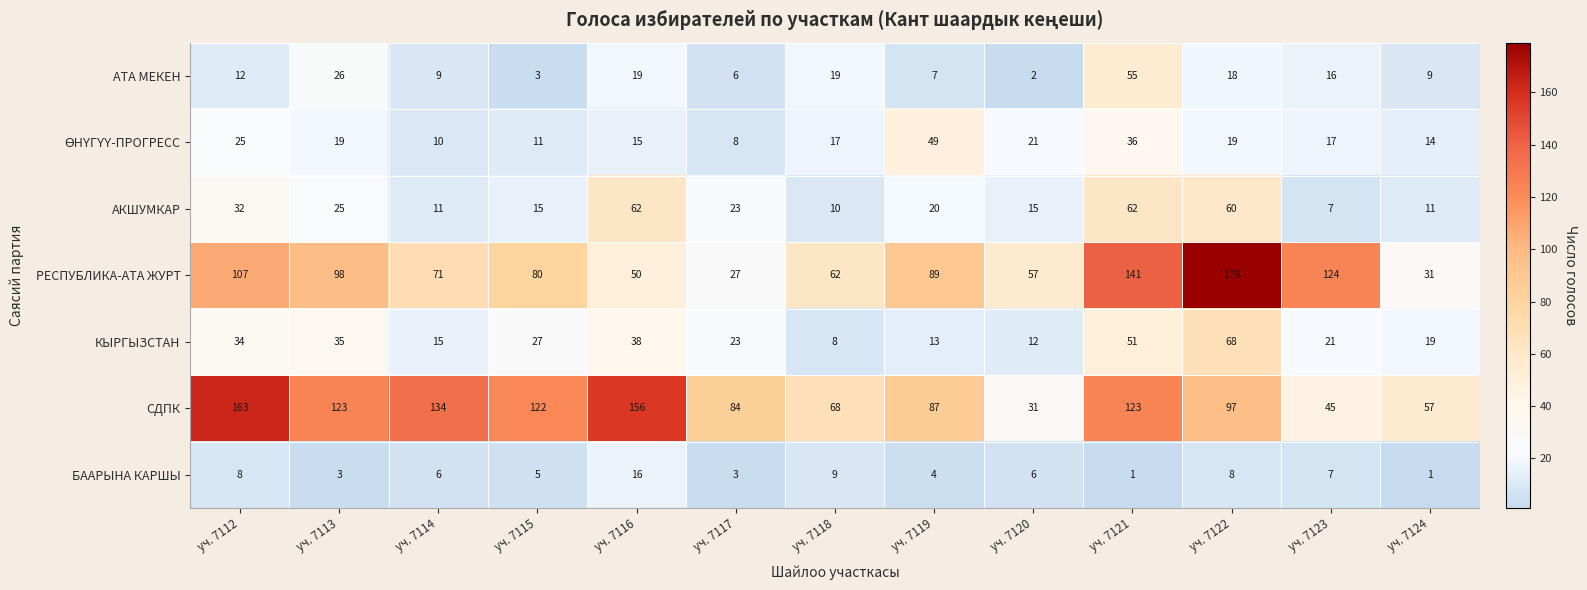

True or false: СДПК has a value of 84 at уч. 7117.

True